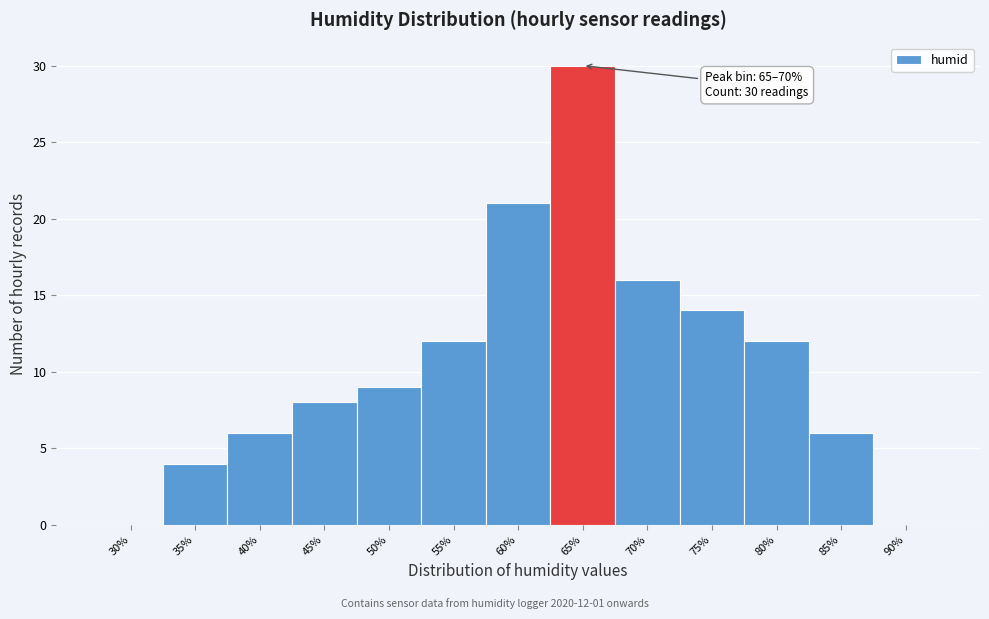

Reading right to left, extract all data points from this chart.

90%=0	85%=6	80%=12	75%=14	70%=16	65%=30	60%=21	55%=12	50%=9	45%=8	40%=6	35%=4	30%=0